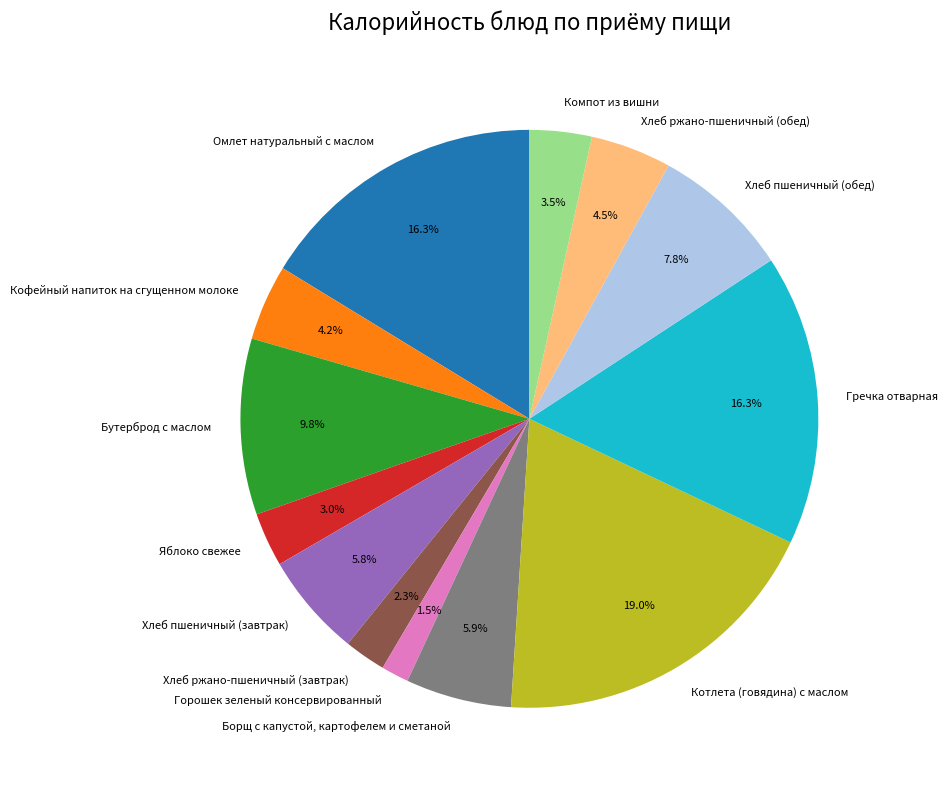

What percentage is the Гречка отварная slice, to the nearest percent?

16%